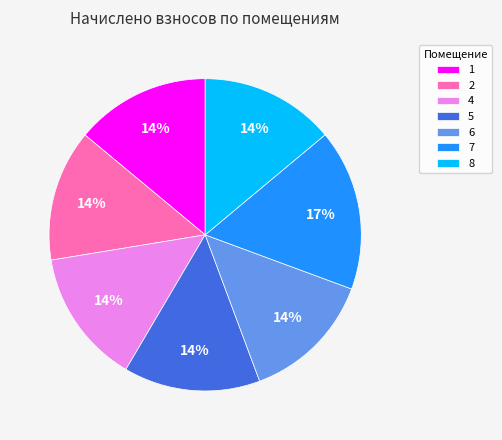

What percentage is the 2 slice, to the nearest percent?

14%